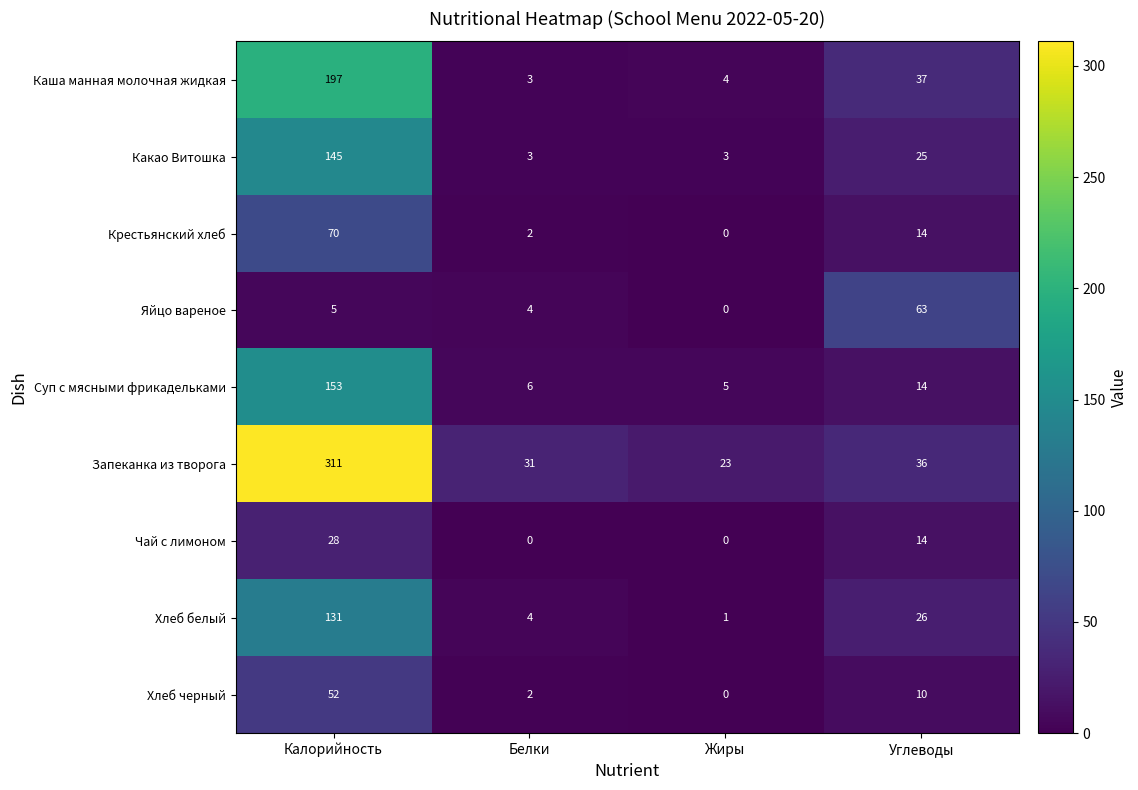

How many values in the Чай с лимоном series are below 14?

2